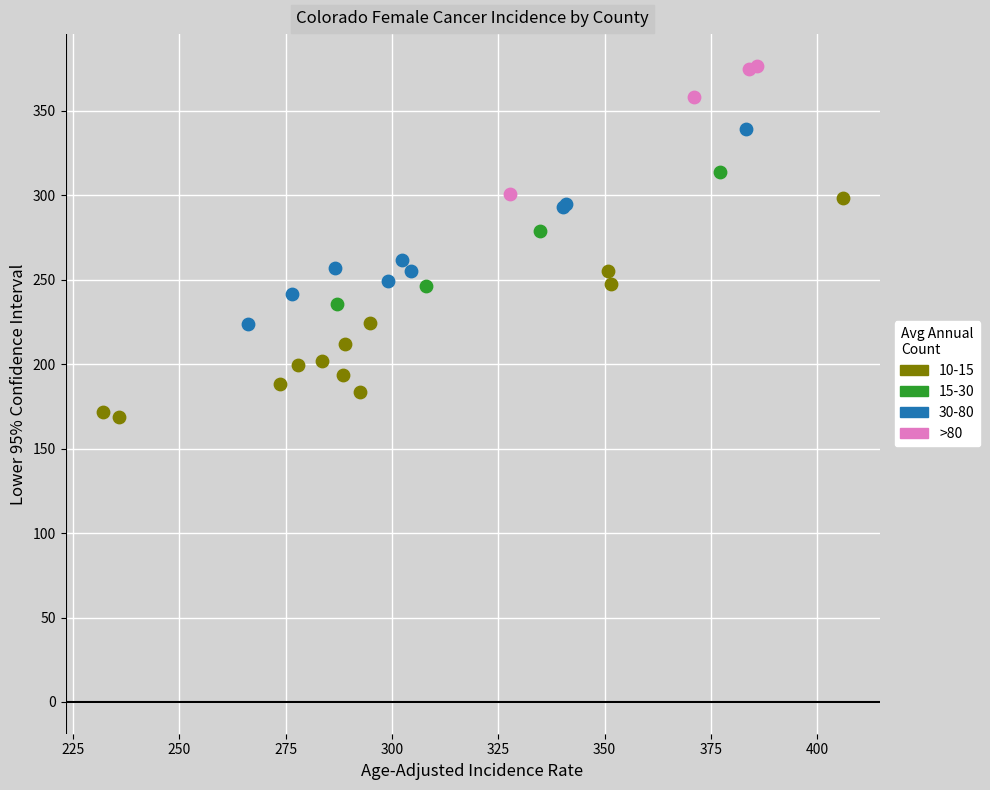

Which series has the widest spread of Y values?

10-15